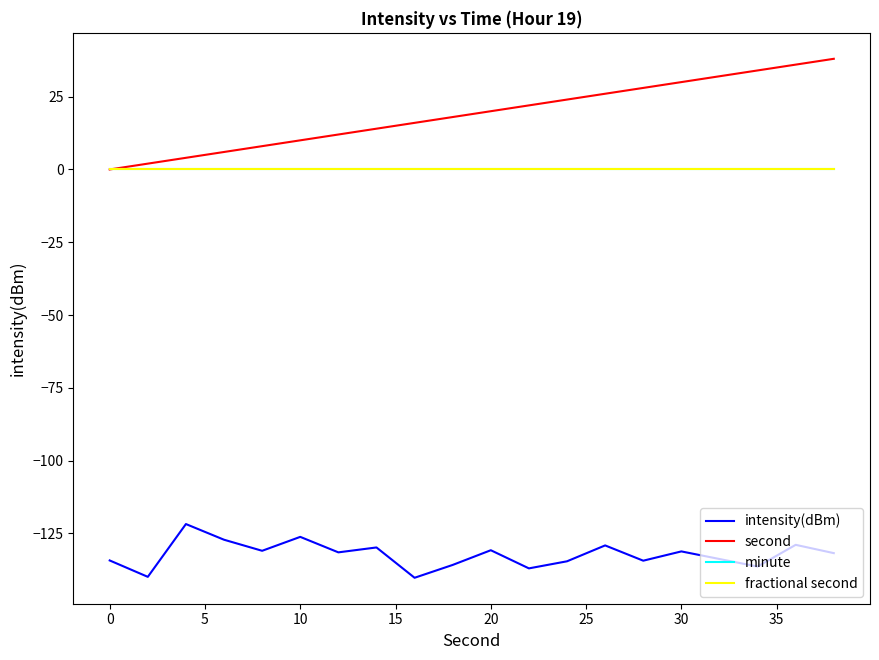

Does the chart have visible grid lines?

No